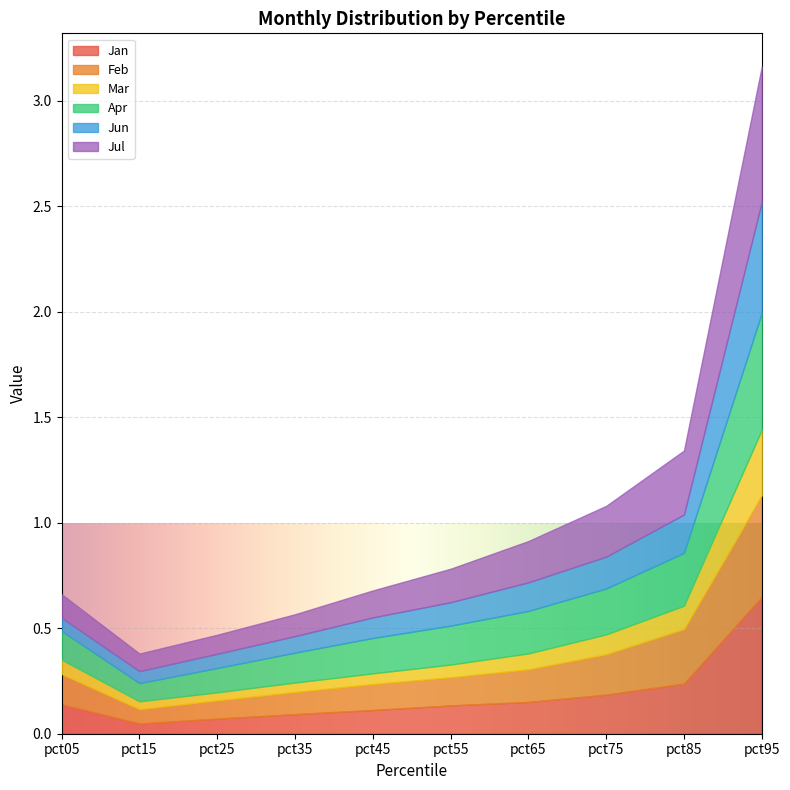

Where do Jan and Apr first cross each other?

pct05 and pct15